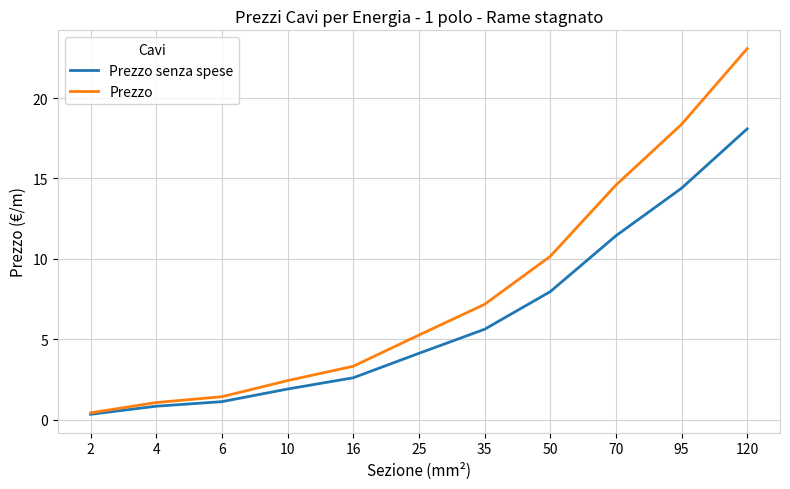

At which category is the sum across all series the highest?

120